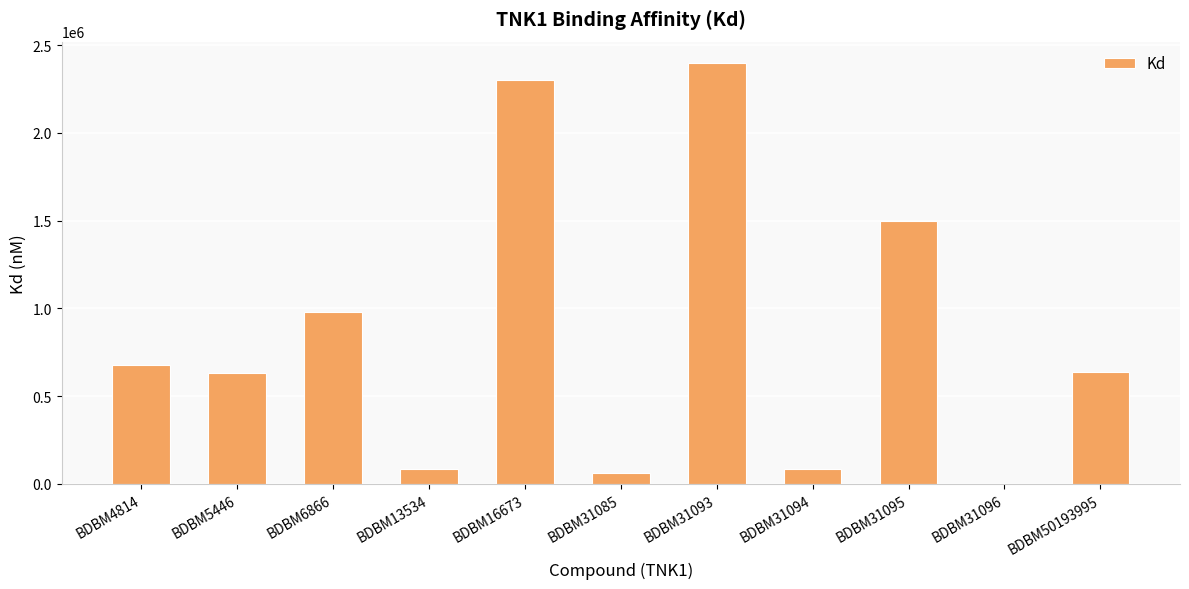

What is the change in value from BDBM31095 to BDBM50193995?

-860000